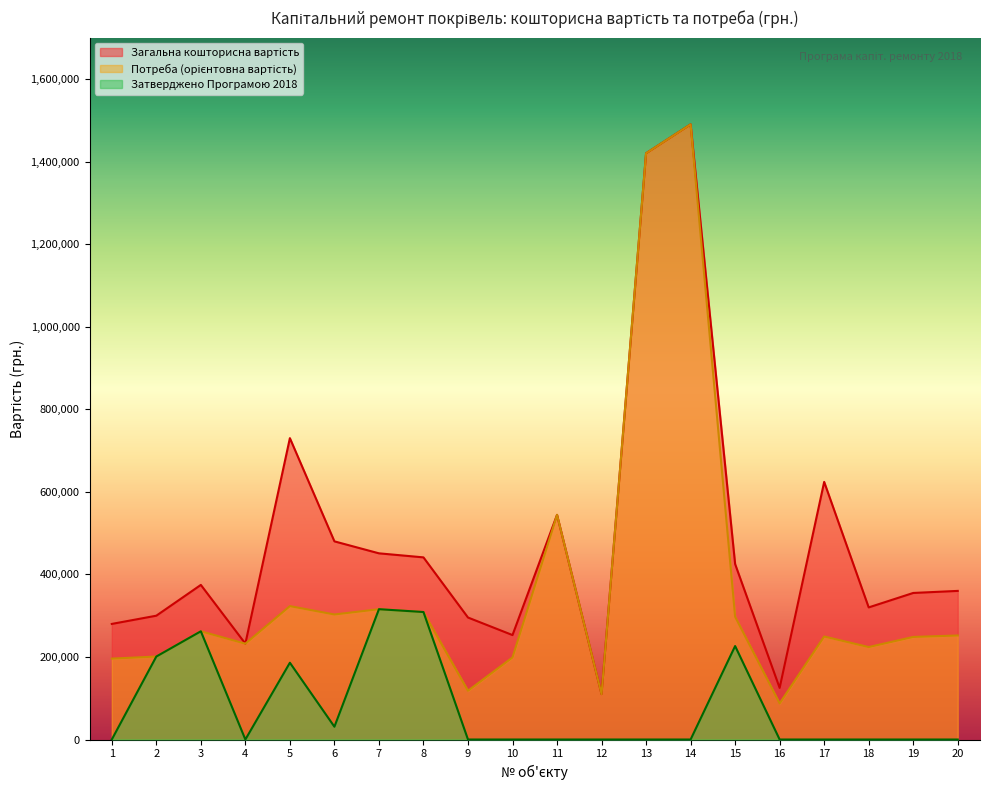

What is the sum of all Потреба (орієнтовна вартість) values?

7382263